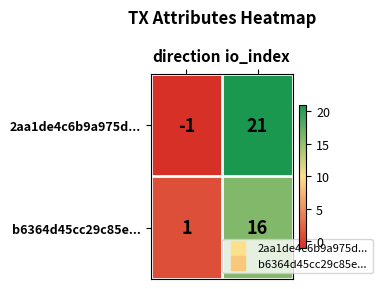

What is the minimum value shown in the chart?

-1